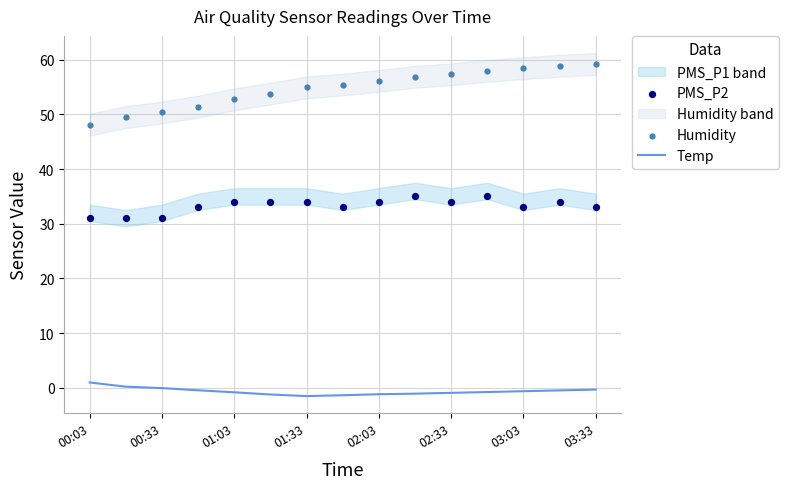

At how many categories does at least one series exceed 31?

15